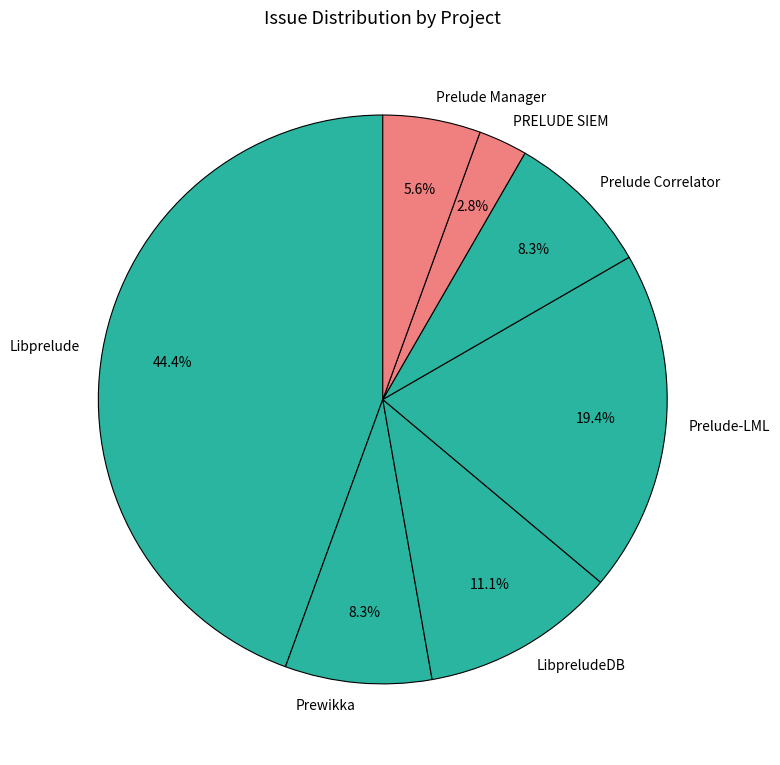

To the nearest percent, what portion does Prewikka represent?

8%